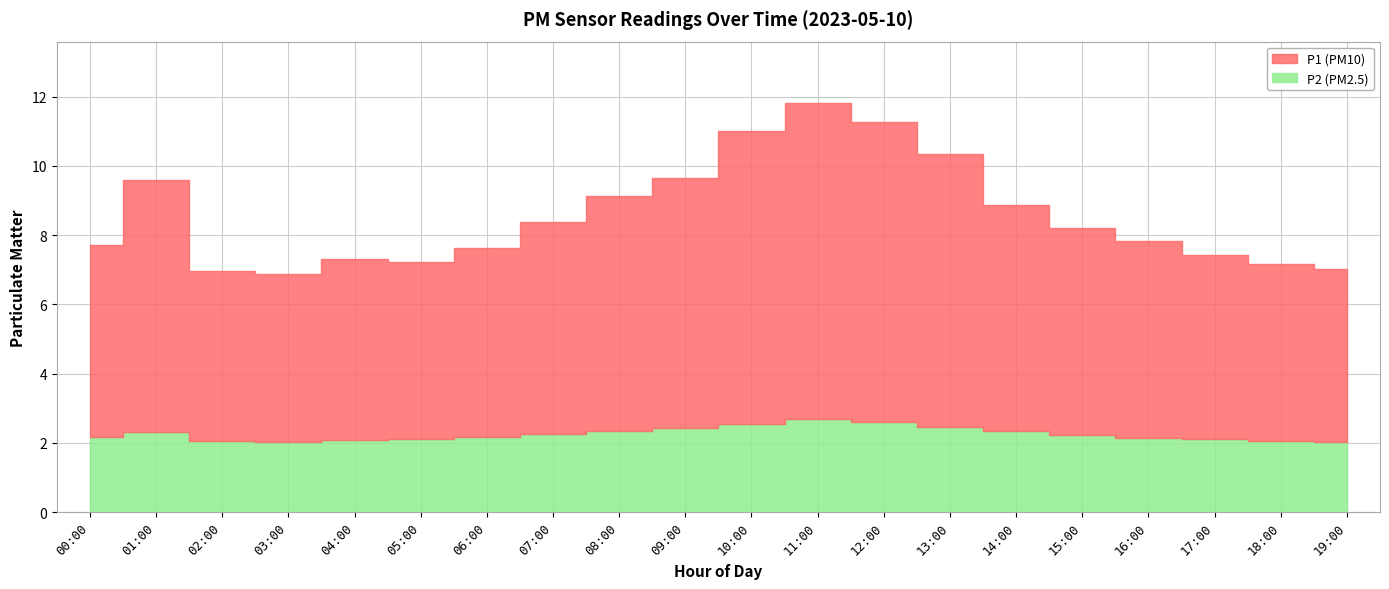

What is the label of the 17th point from the left?

16:00